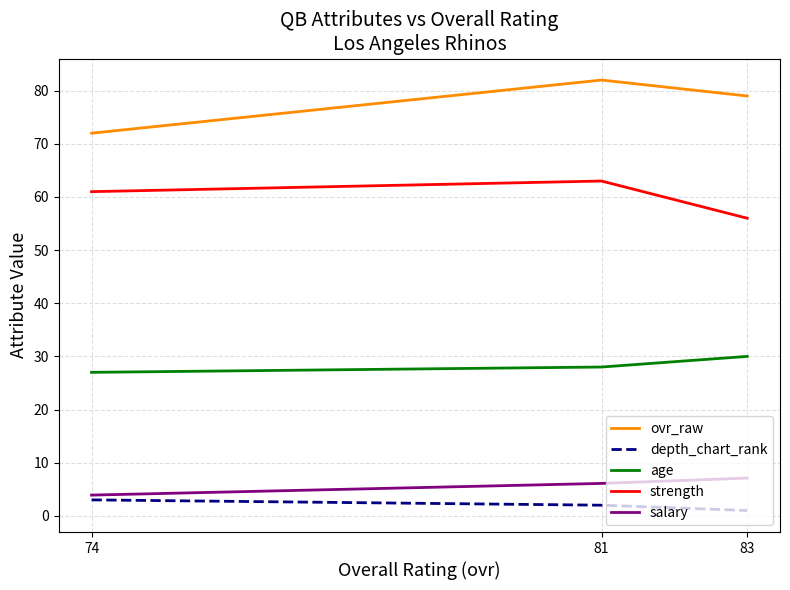

The value of age at 83 is 44.3. True or false?

False